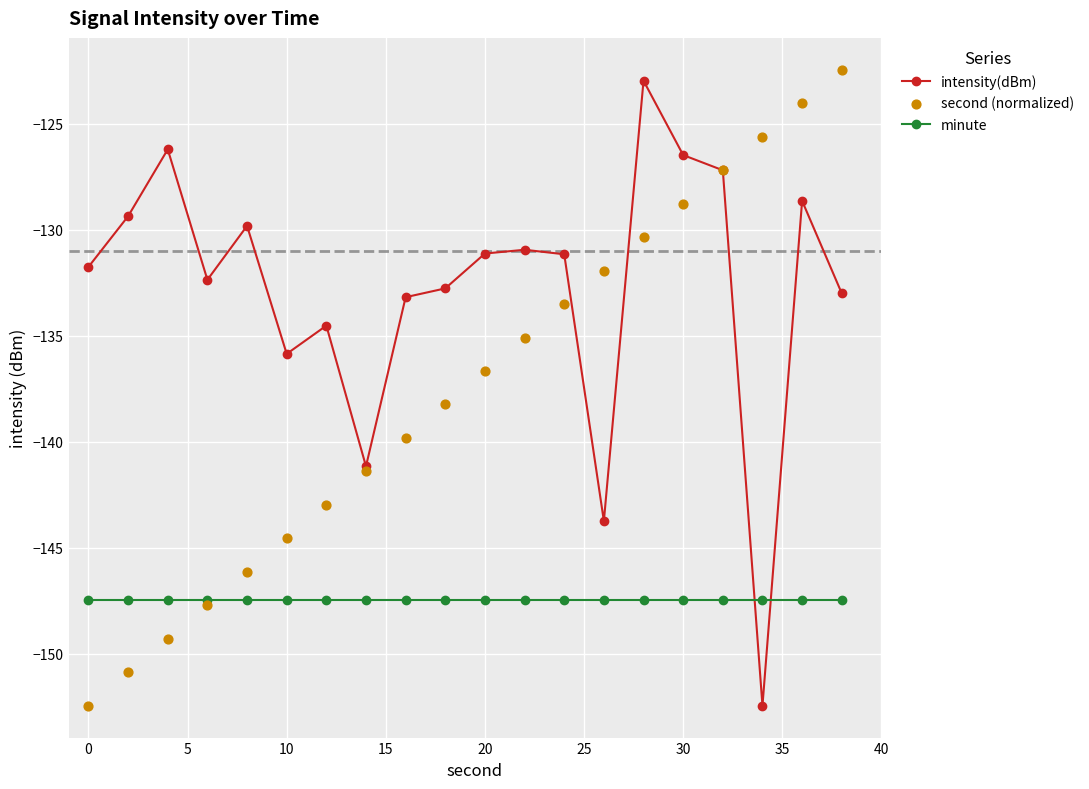

Which series has the largest Y range (max minus min)?

second (normalized)